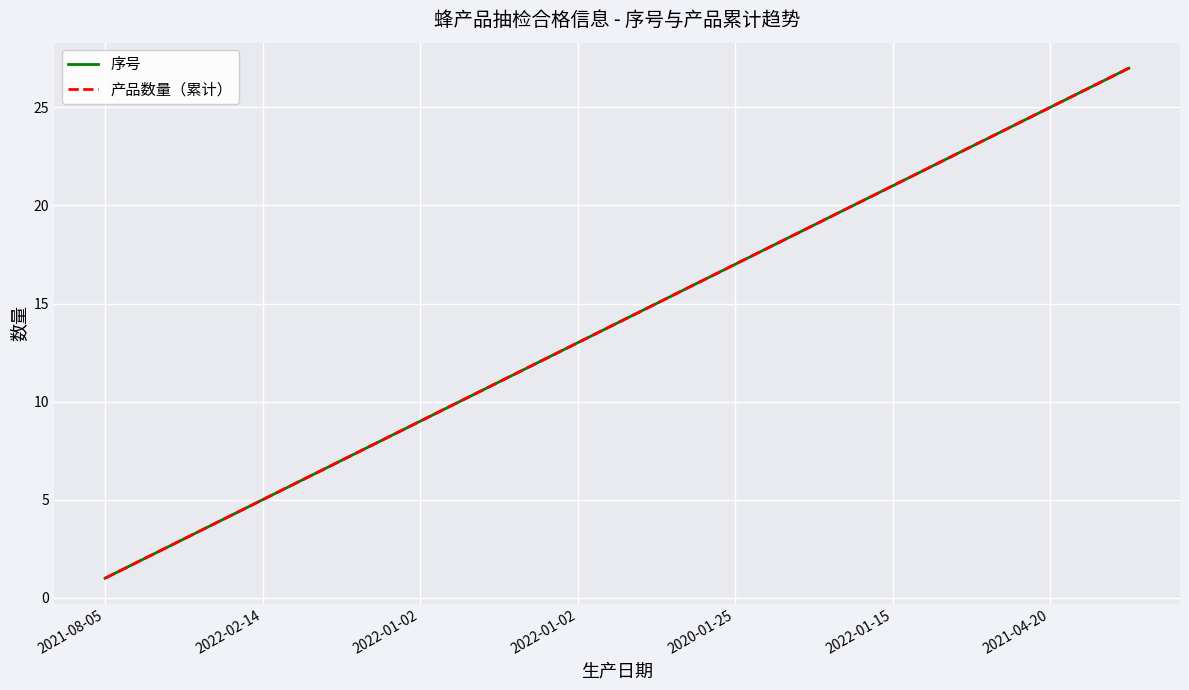

Reading left to right, what are all the values shown in this chart?

序号: 1	2	3	4	5	6	7	8	9	10	11	12	13	14	15	16	17	18	19	20	21	22	23	24	25	26	27
产品数量（累计）: 1	2	3	4	5	6	7	8	9	10	11	12	13	14	15	16	17	18	19	20	21	22	23	24	25	26	27